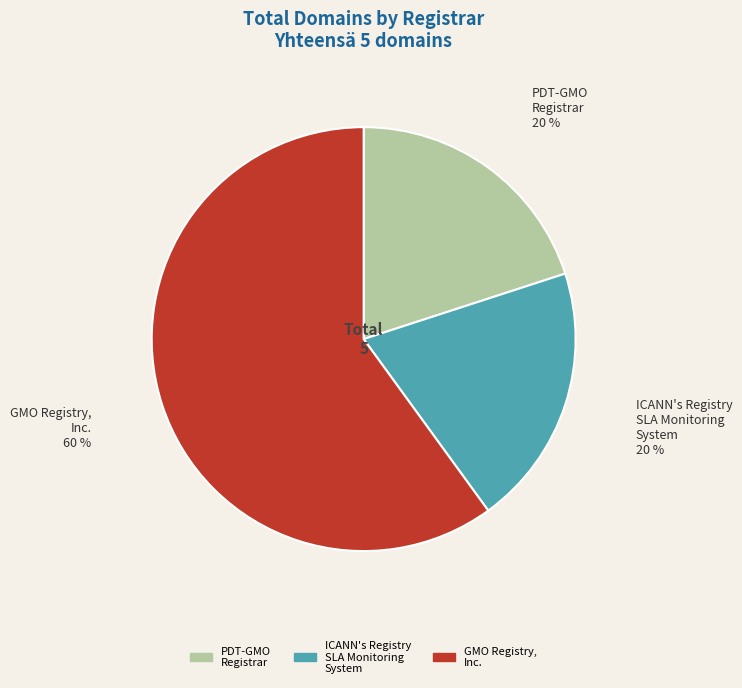

The PDT-GMO Registrar slice represents 20% of the pie. True or false?

True